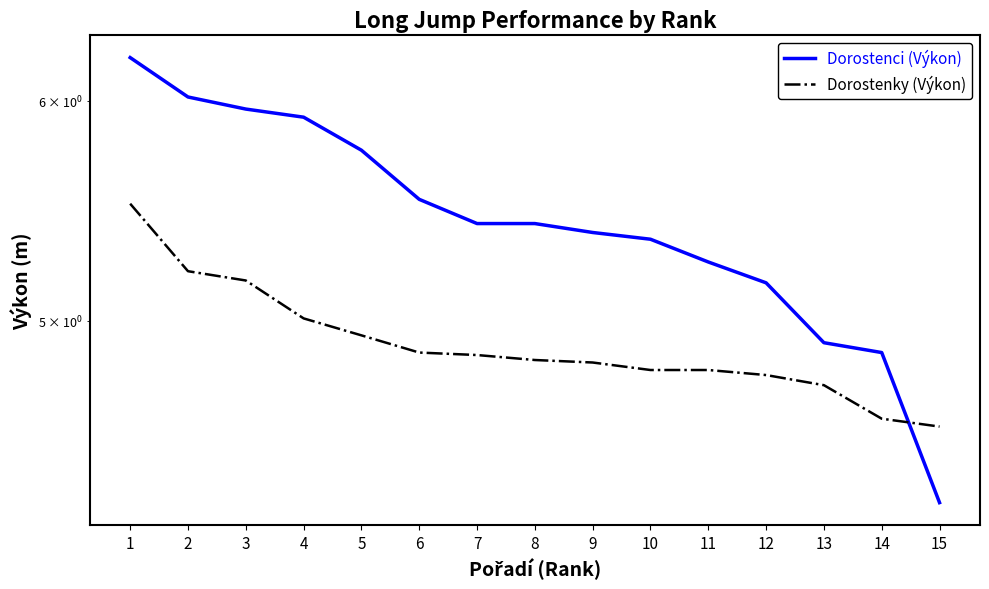

Between 11 and 10, which is larger?

10